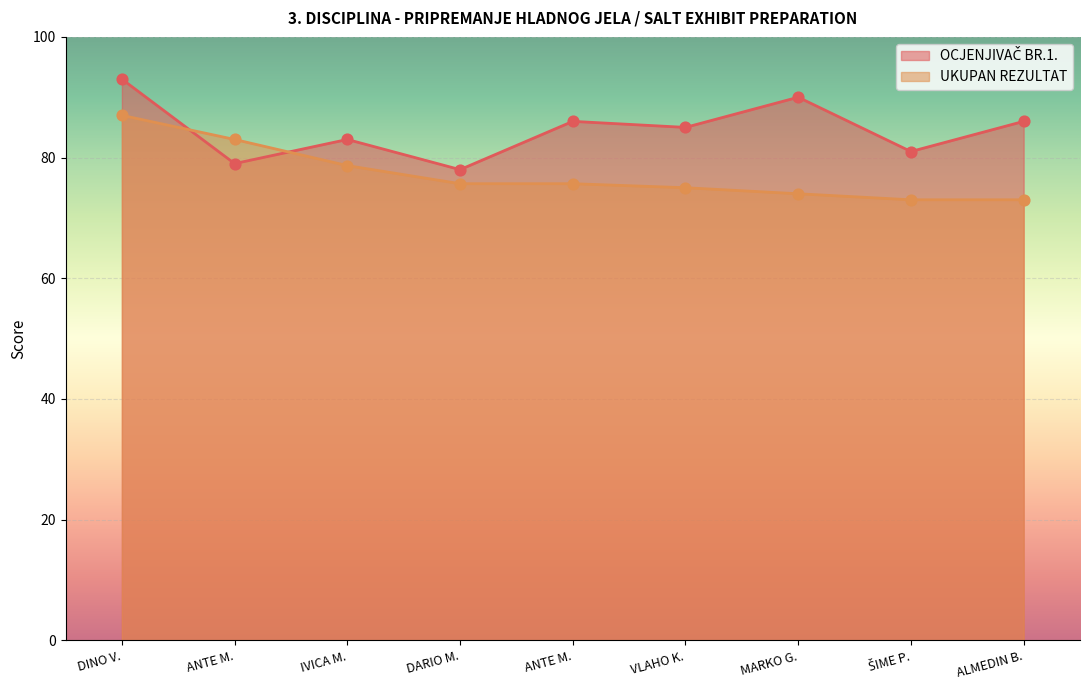

Which series contains the highest Y value?

OCJENJIVAČ BR.1.